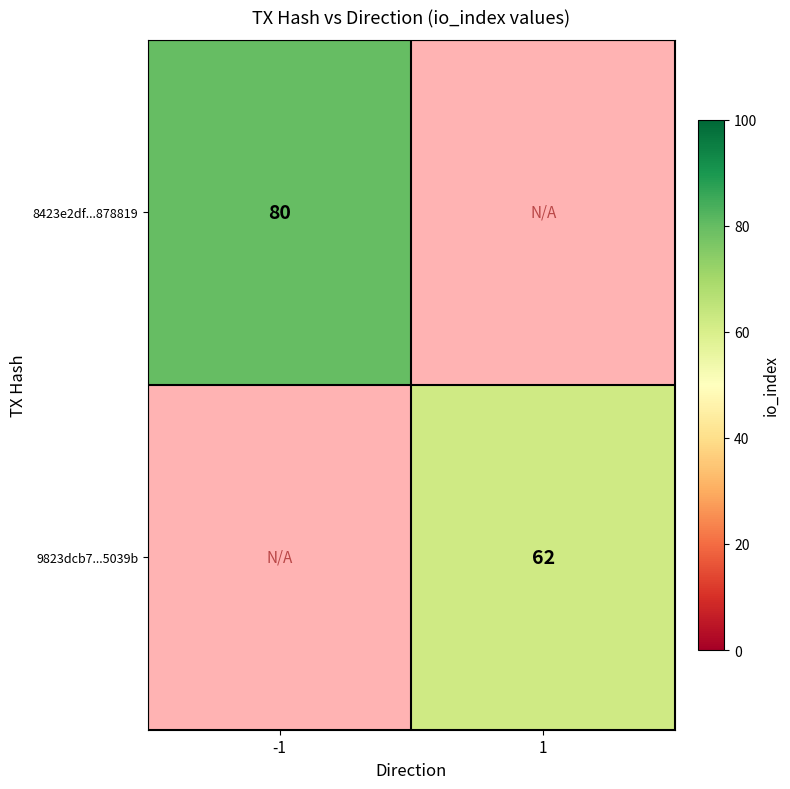

Is it true that 8423e2df...878819 equals 80 at -1?

True